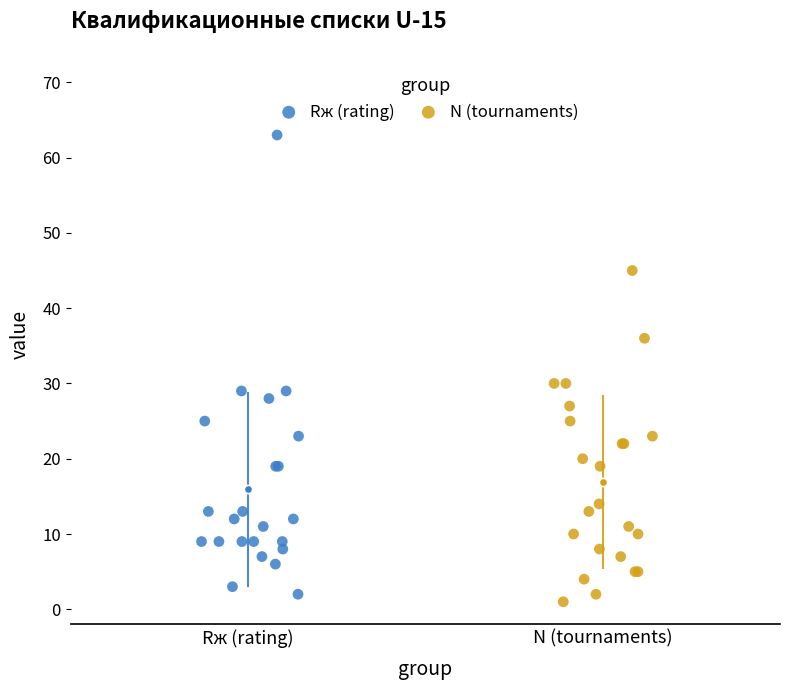

What are all the series names shown in the legend?

Rж (rating), N (tournaments)